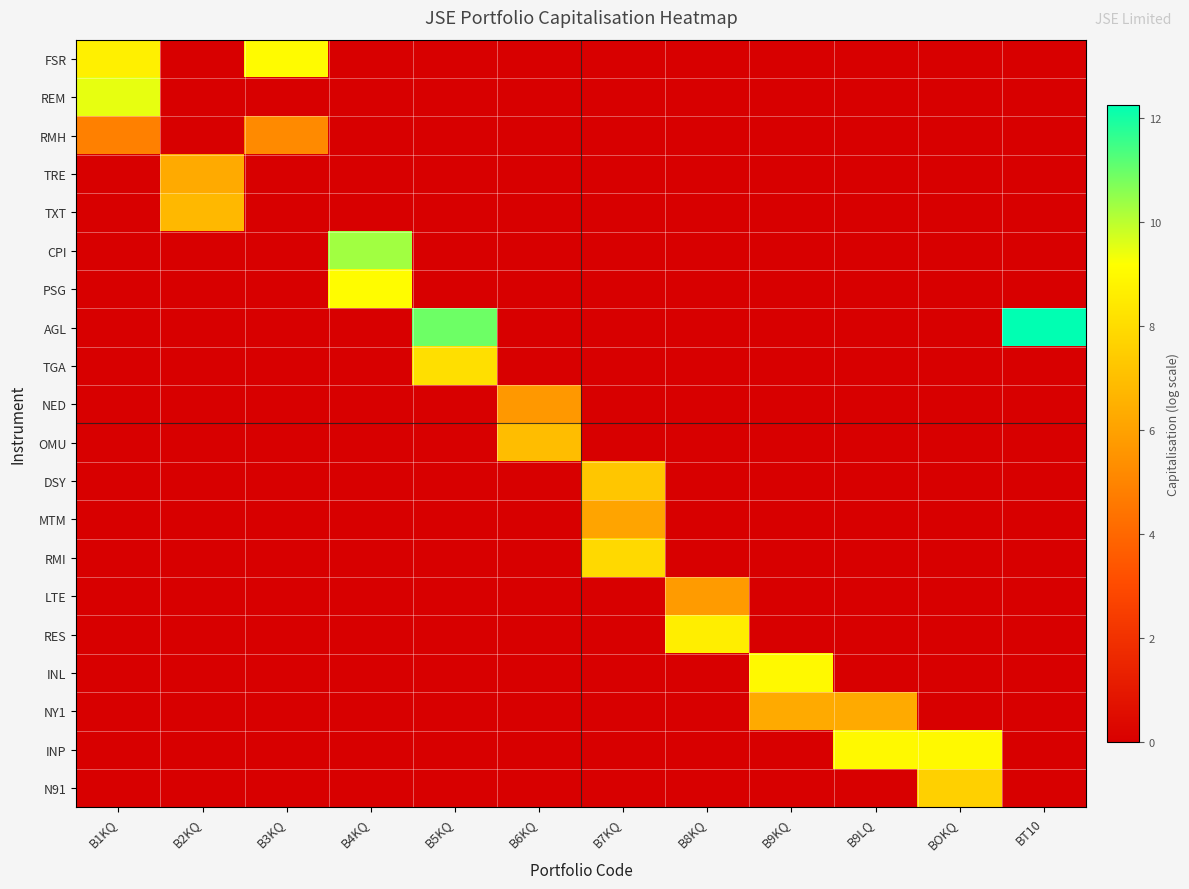

Which series has the largest total across all categories?

AGL